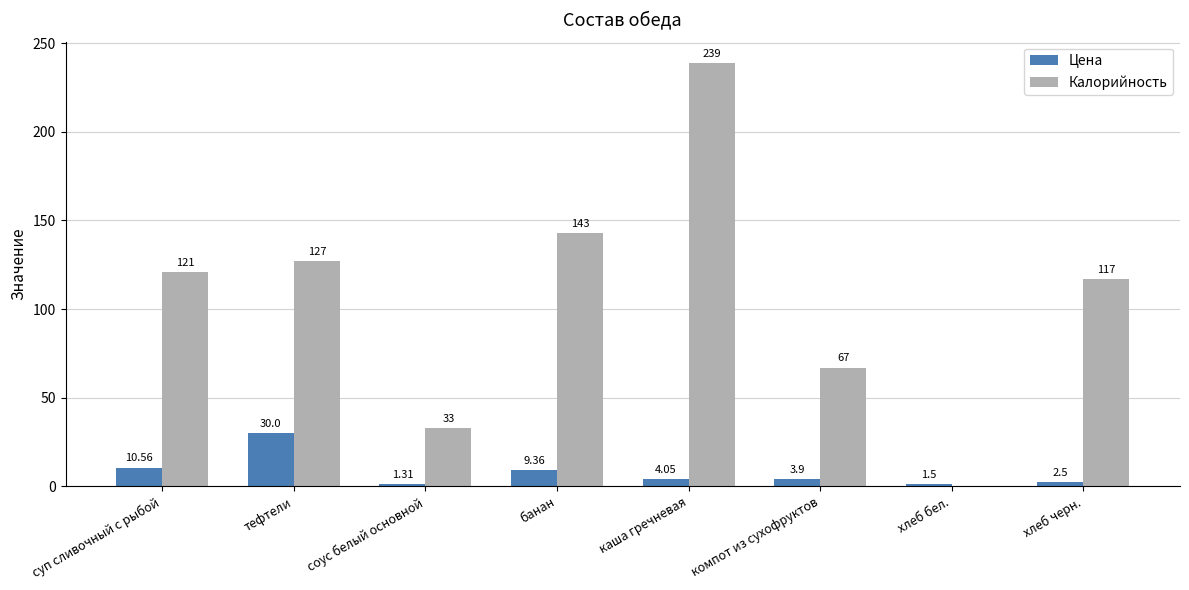

Which series changed the most between банан and хлеб бел.?

Калорийность